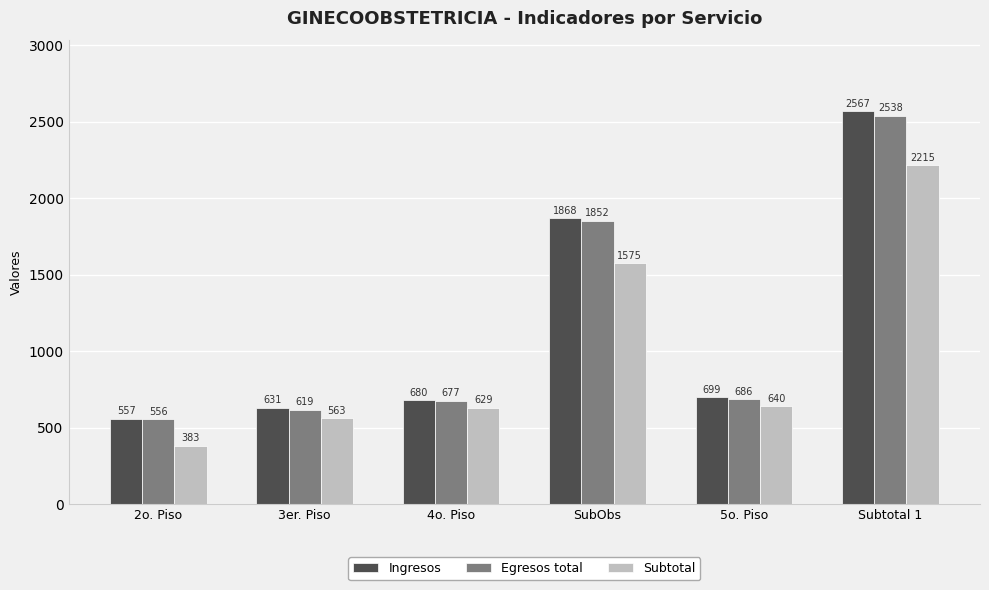

Reading left to right, transcribe all the data shown in this chart.

Ingresos: 2o. Piso=557	3er. Piso=631	4o. Piso=680	SubObs=1868	5o. Piso=699	Subtotal 1=2567
Egresos total: 2o. Piso=556	3er. Piso=619	4o. Piso=677	SubObs=1852	5o. Piso=686	Subtotal 1=2538
Subtotal: 2o. Piso=383	3er. Piso=563	4o. Piso=629	SubObs=1575	5o. Piso=640	Subtotal 1=2215